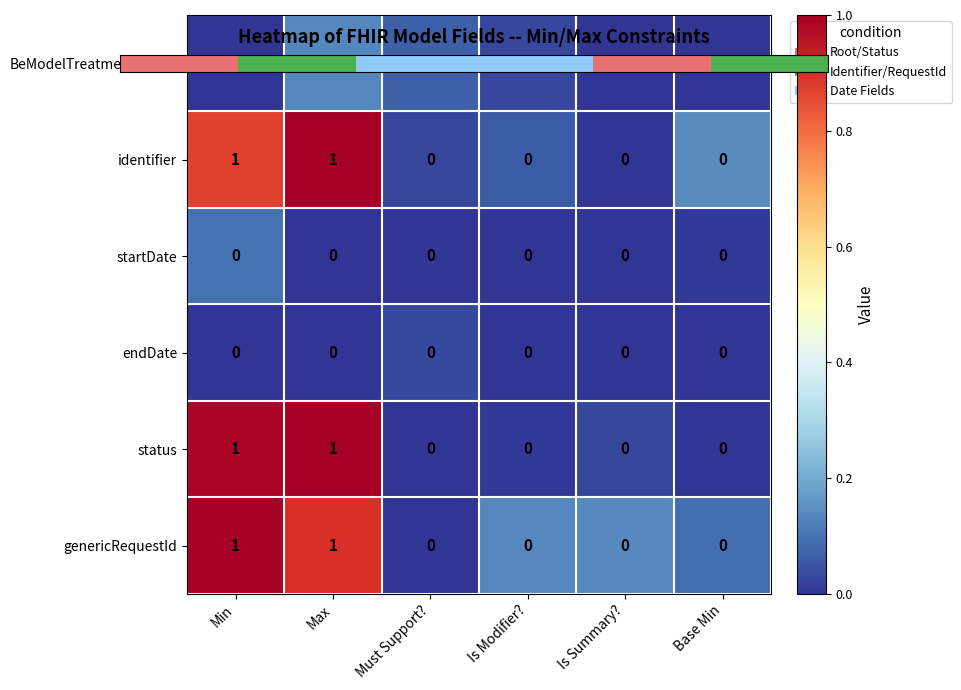

Is the value of identifier at Min greater than the value of startDate at Min?

Yes